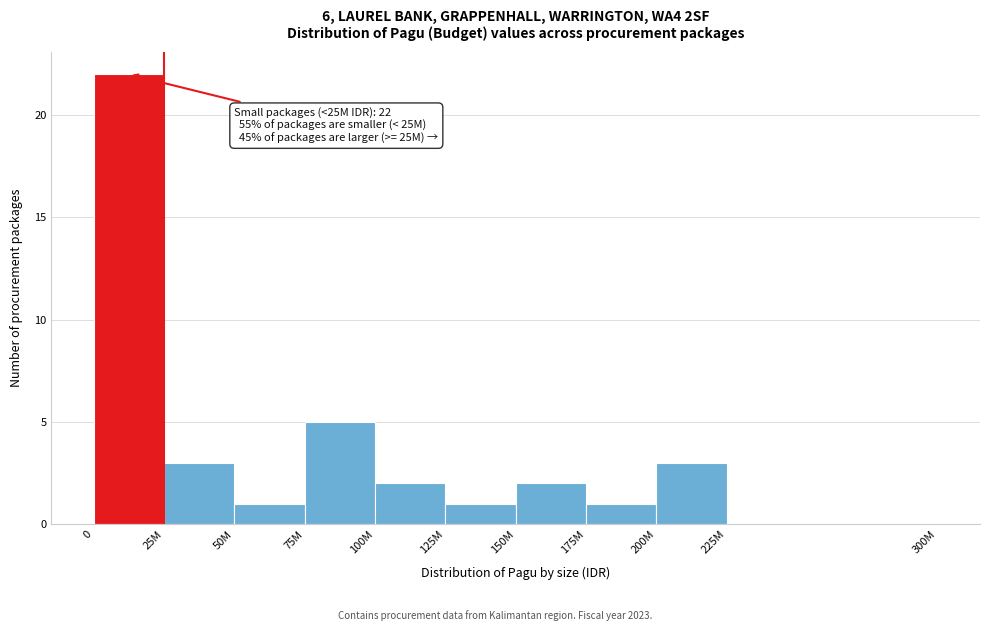

Reading right to left, list all the values displayed in this chart.

225M=0	200M=3	175M=1	150M=2	125M=1	100M=2	75M=5	50M=1	25M=3	0=22